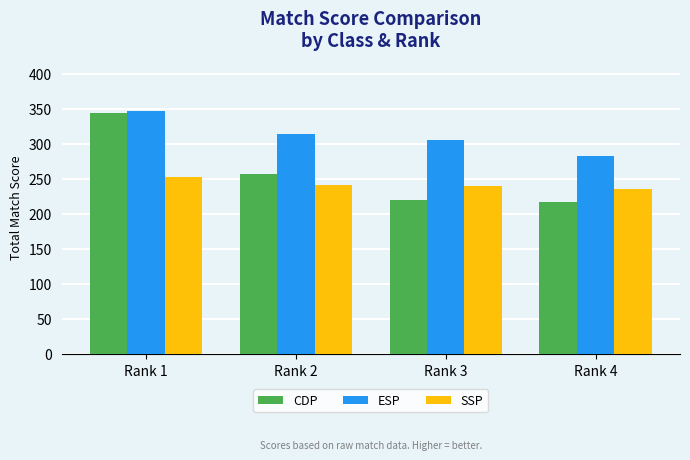

At which label is ESP closest to 315?

Rank 2